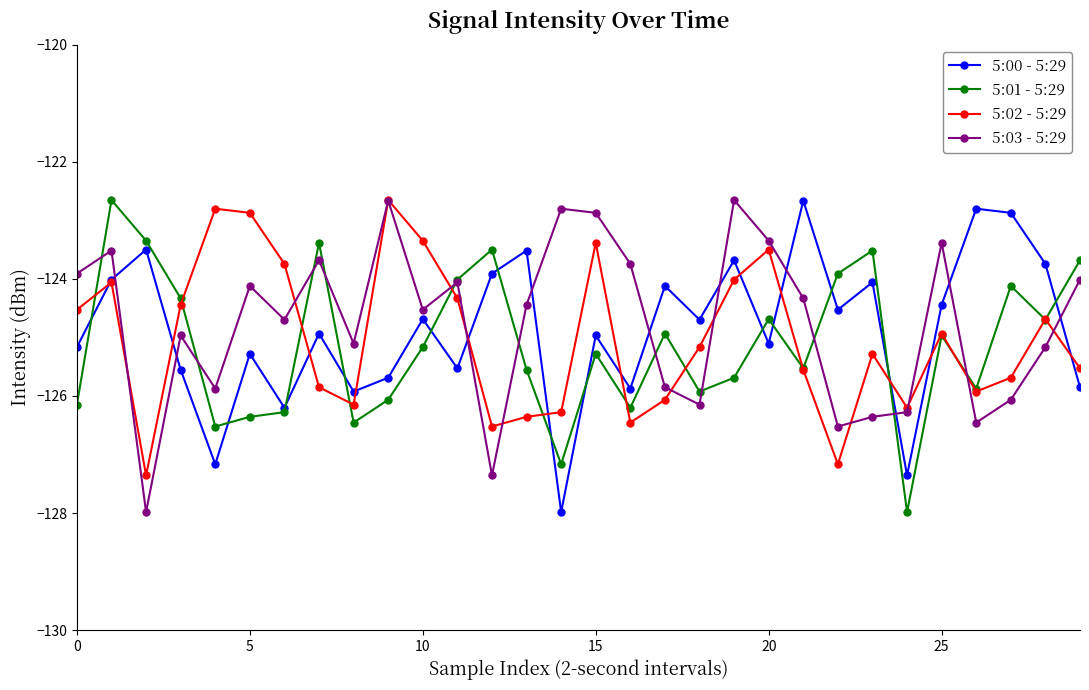

What is the highest value of the 5:03 - 5:29 series?

-122.7